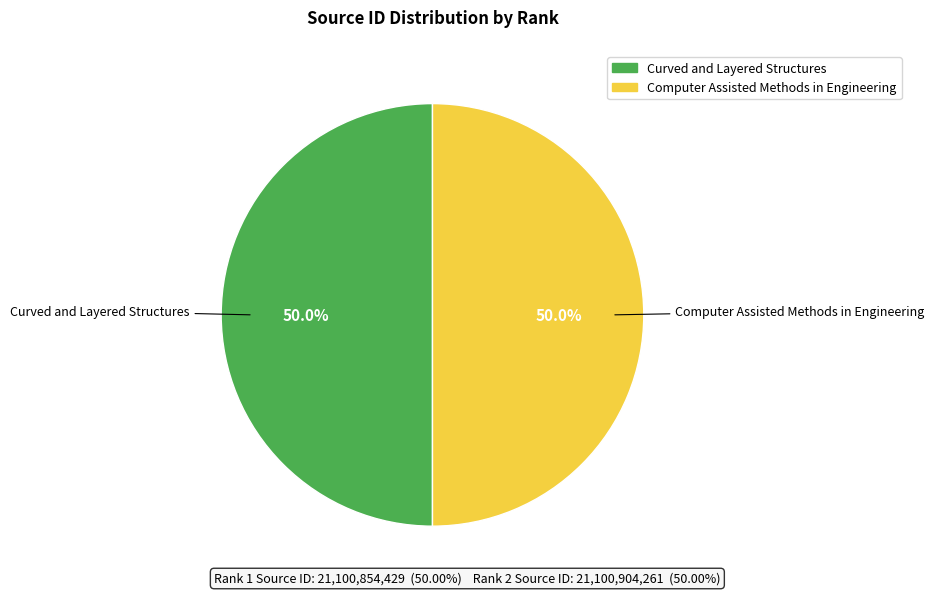

What is the ratio of the value at Computer Assisted Methods in Engineering to the value at Curved and Layered Structures?

1.0